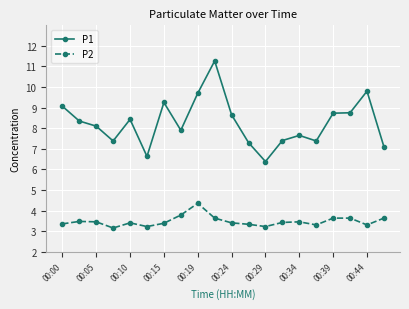

What is the maximum value shown in the chart?

11.3